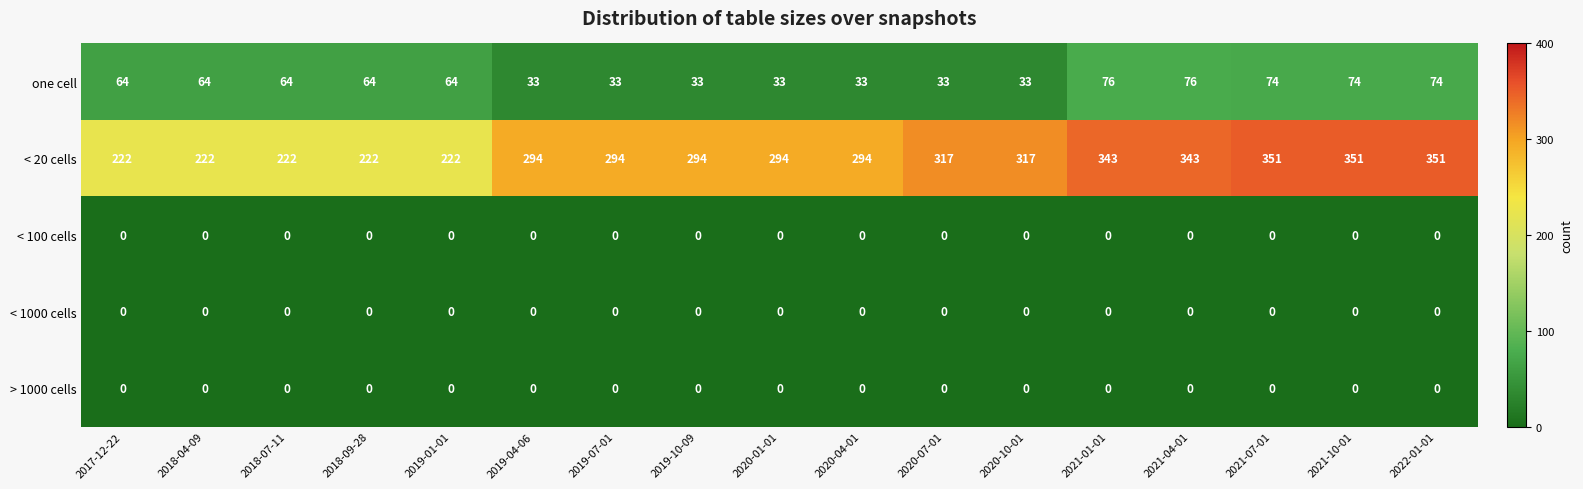

Is the value of < 20 cells at 2019-07-01 greater than the value of one cell at 2021-01-01?

Yes